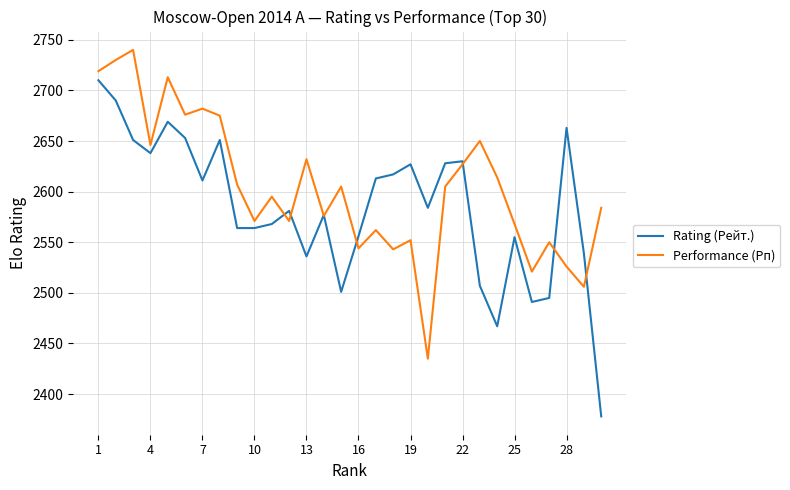

What is the maximum value shown in the chart?

2740